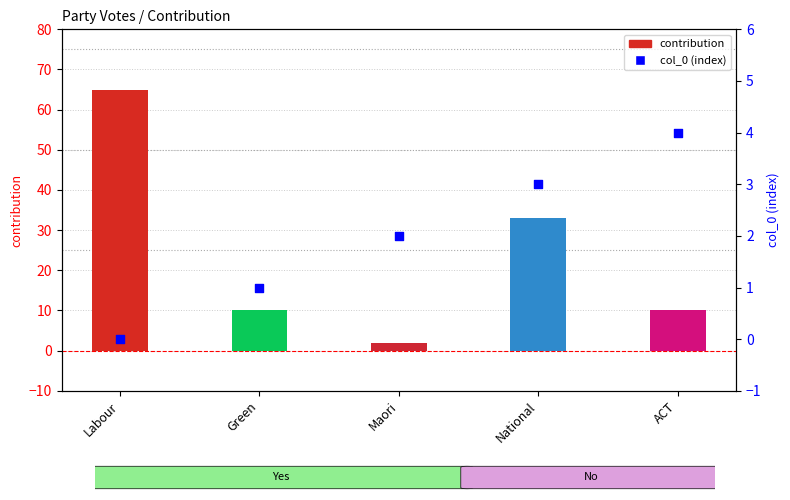

Which series reaches the minimum Y coordinate?

col_0 (index)